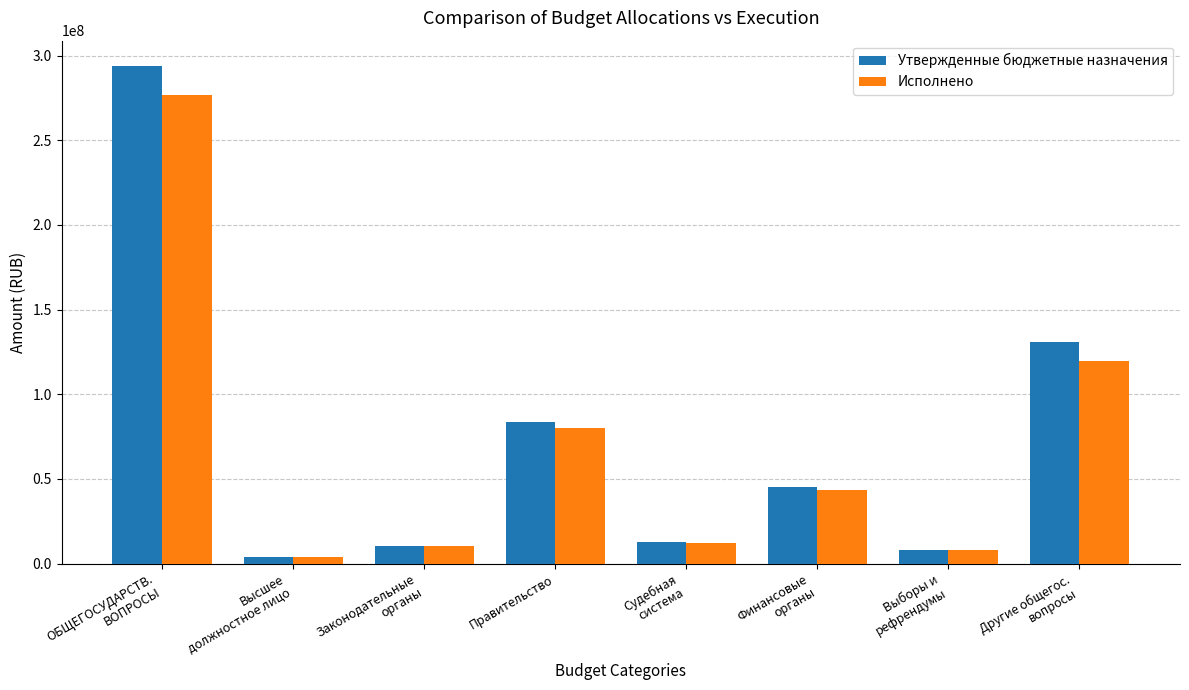

Which series has the largest range (max minus min)?

Утвержденные бюджетные назначения